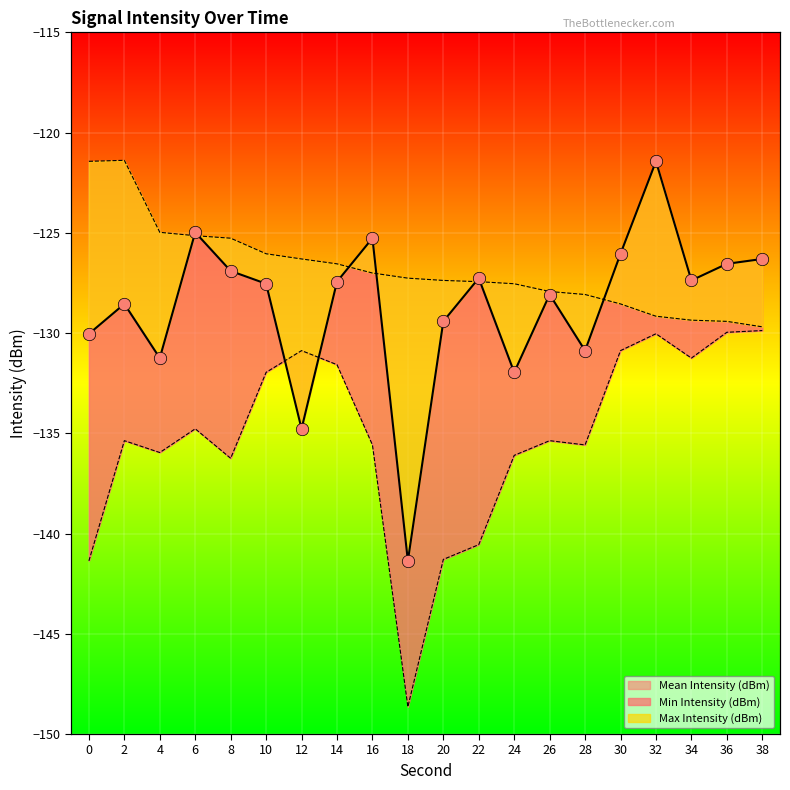

Is the value of Min Intensity (dBm) at 0 greater than the value of Max Intensity (dBm) at 24?

No